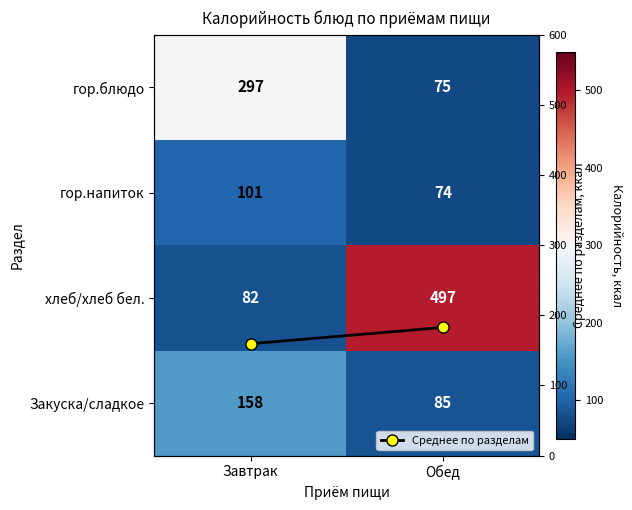

What is the sum of all гор.блюдо values?

372.0